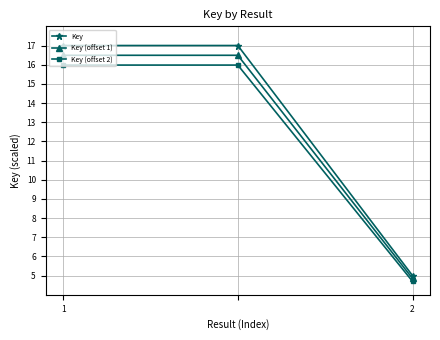

Which series has the widest spread of values?

Key